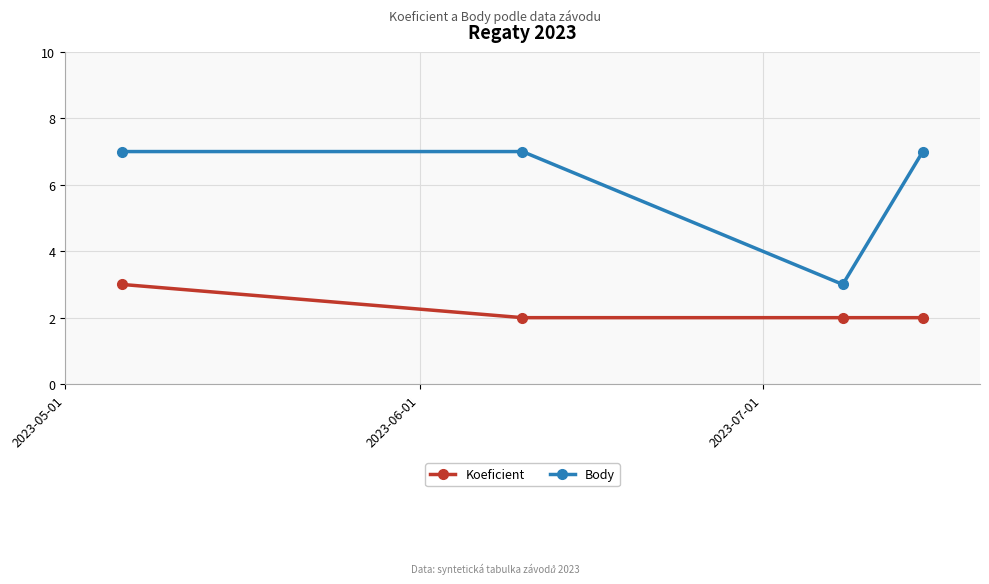

Which series has the widest spread of values?

Body